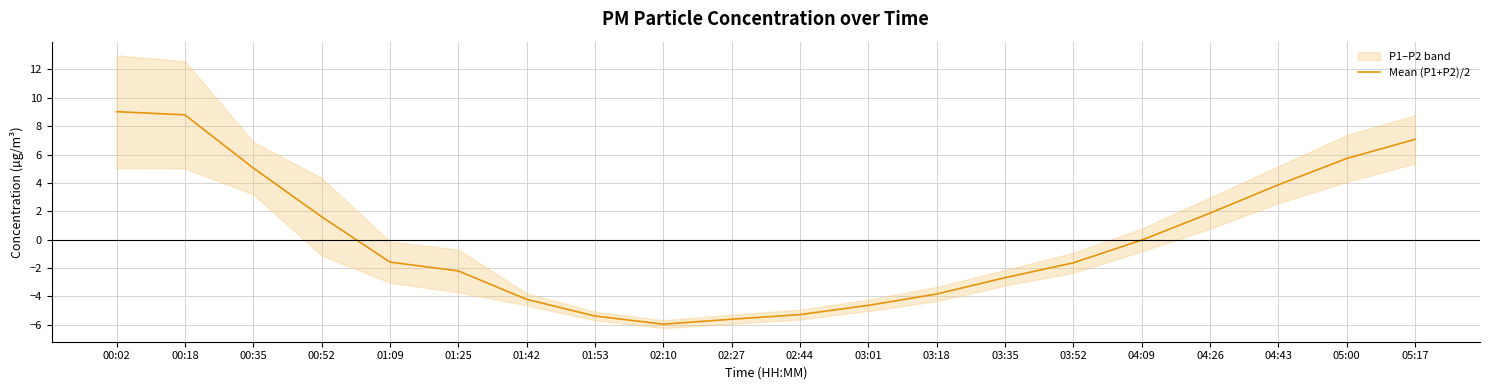

Which label corresponds to the smallest value in the chart?

02:10